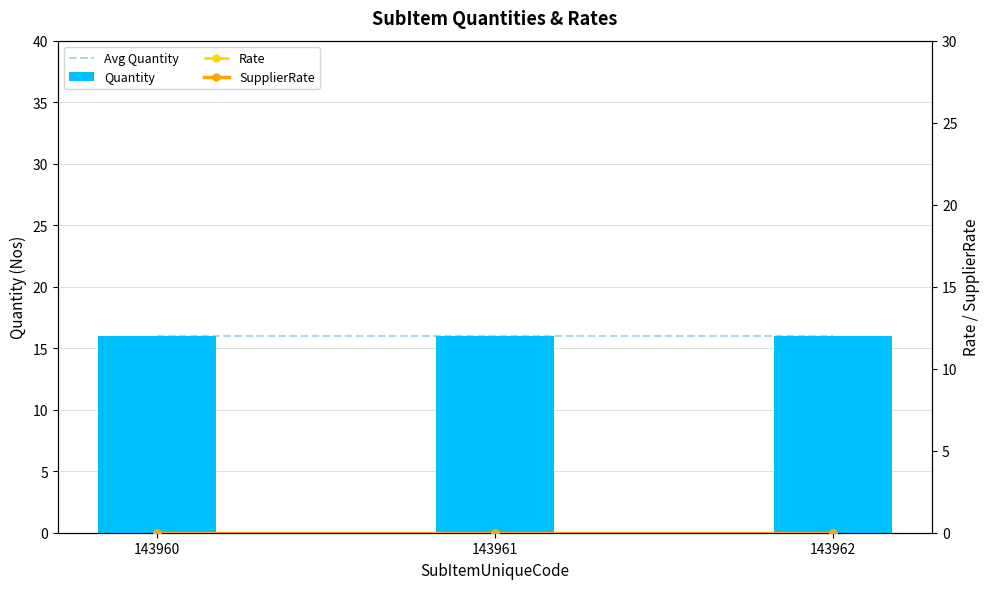

Which label corresponds to the largest value in the chart?

143960